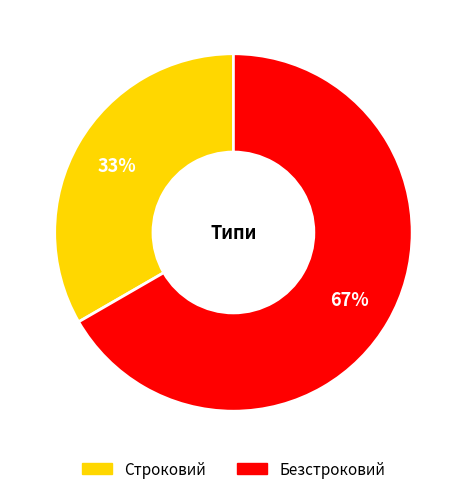

What is the smallest slice in the pie chart?

Строковий